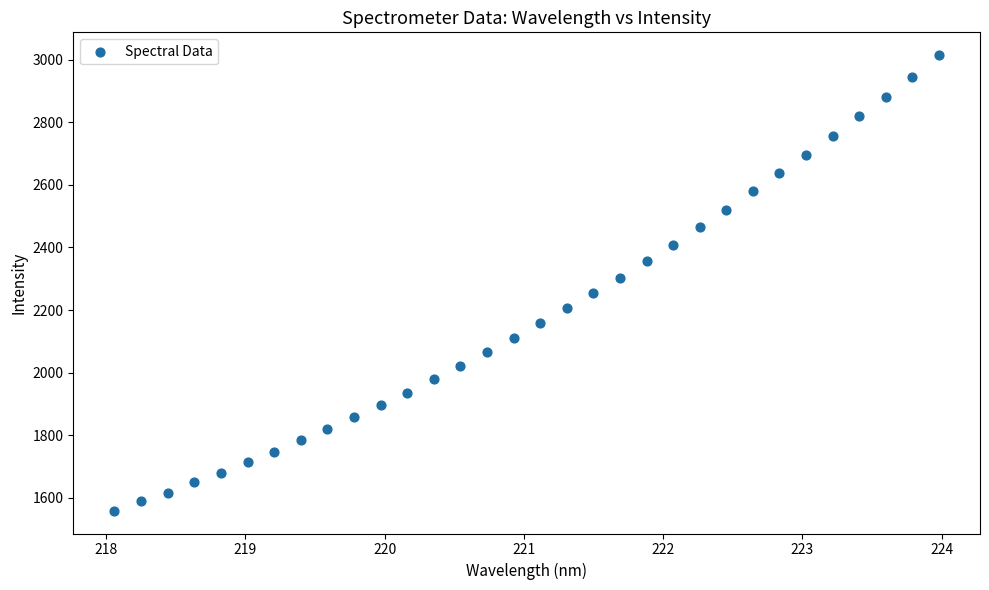

What is the range of Y values (max minus min)?

1455.7